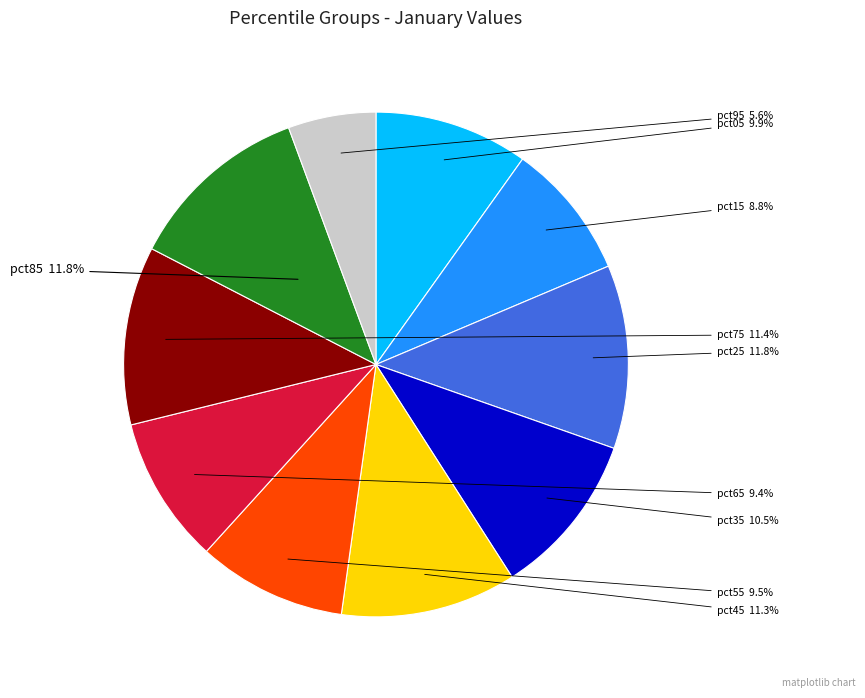

Is there any slice that represents more than half of the pie?

No